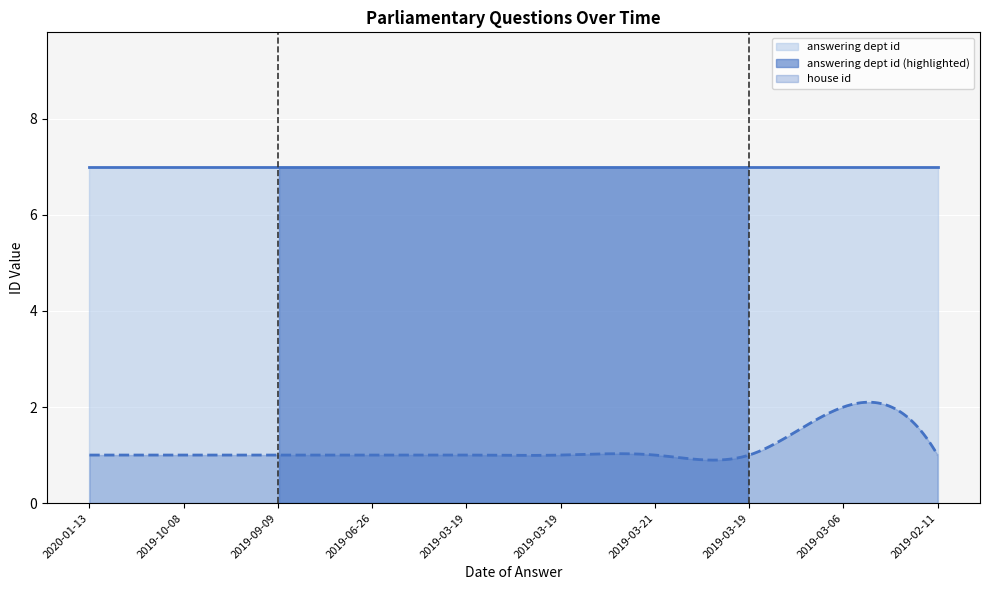

What is the label of the 7th point from the left?

2019-03-21